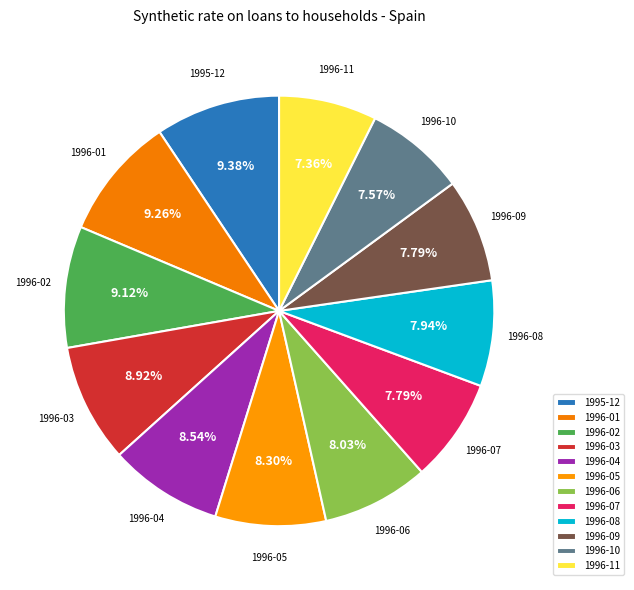

To the nearest percent, what is the difference between the largest and smallest slice percentages?

2%